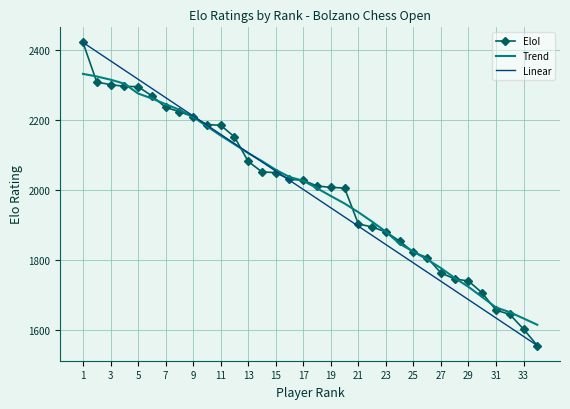

True or false: Trend and EloI cross at least once.

True